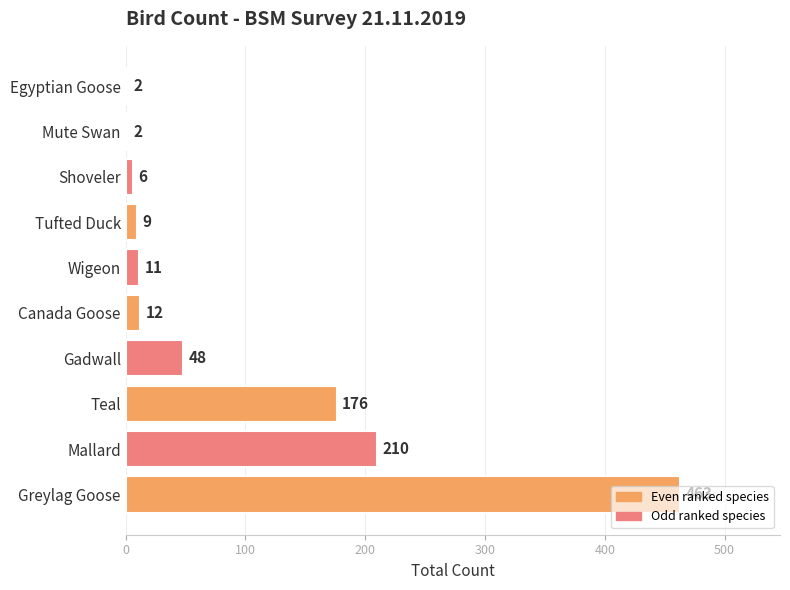

Approximately how many times larger is the value at Greylag Goose compared to Gadwall?

9.6